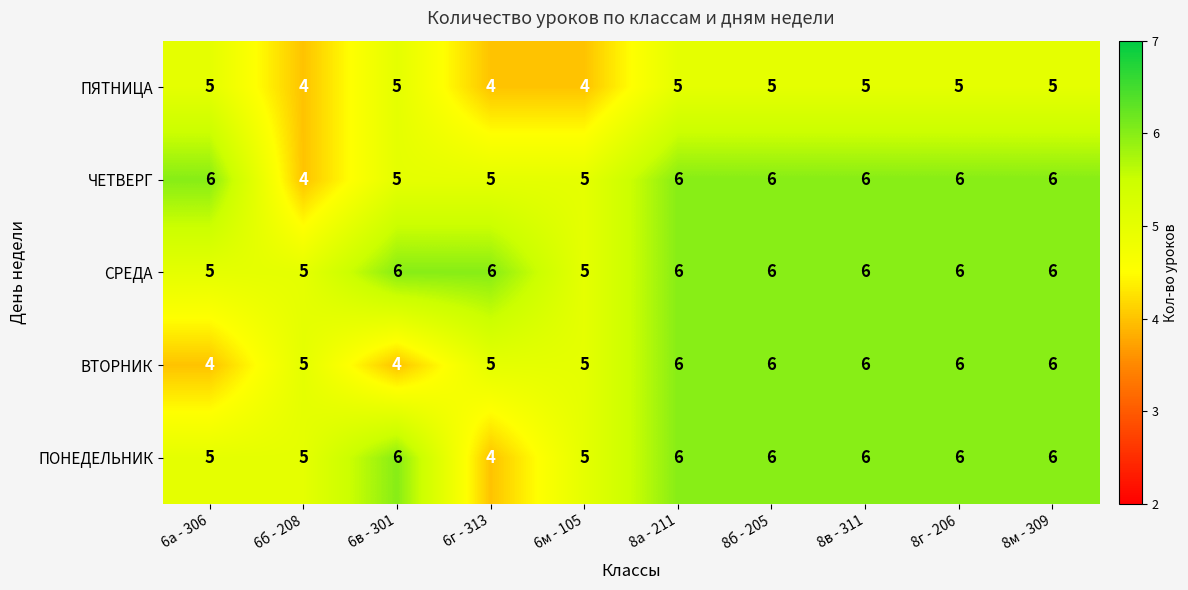

At how many categories does at least one series exceed 4?

10